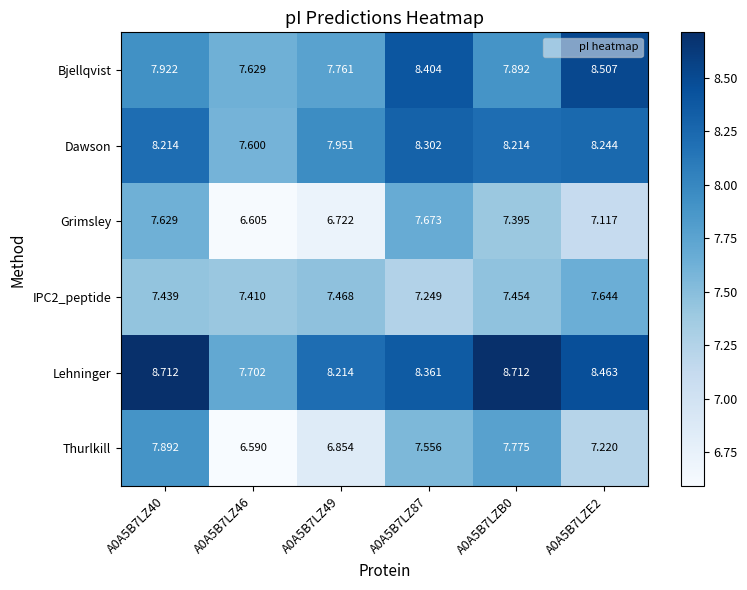

Which series has the largest total across all categories?

Lehninger